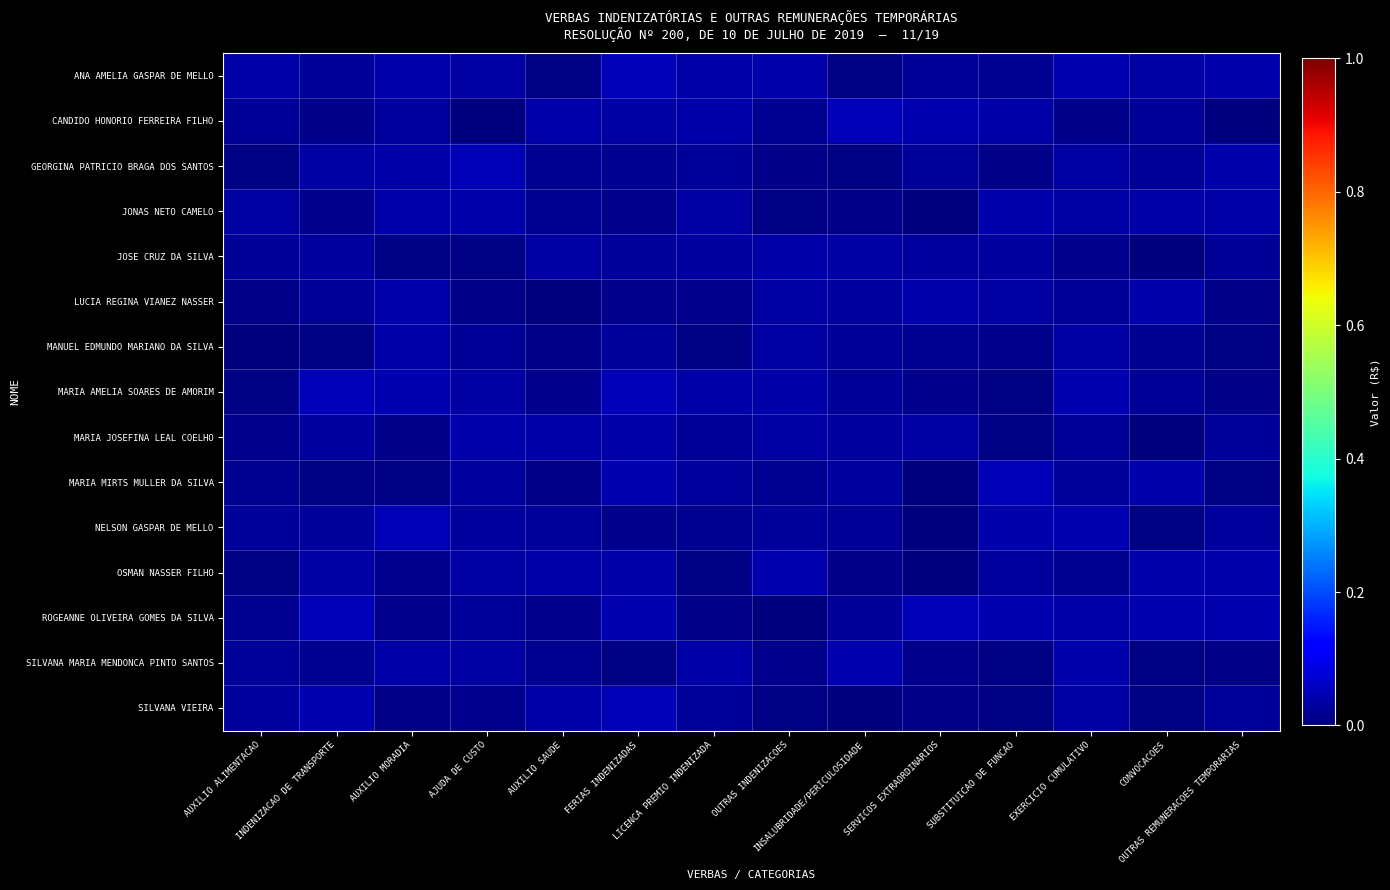

Between INDENIZACAO DE TRANSPORTE and EXERCICIO CUMULATIVO, which is larger?

EXERCICIO CUMULATIVO